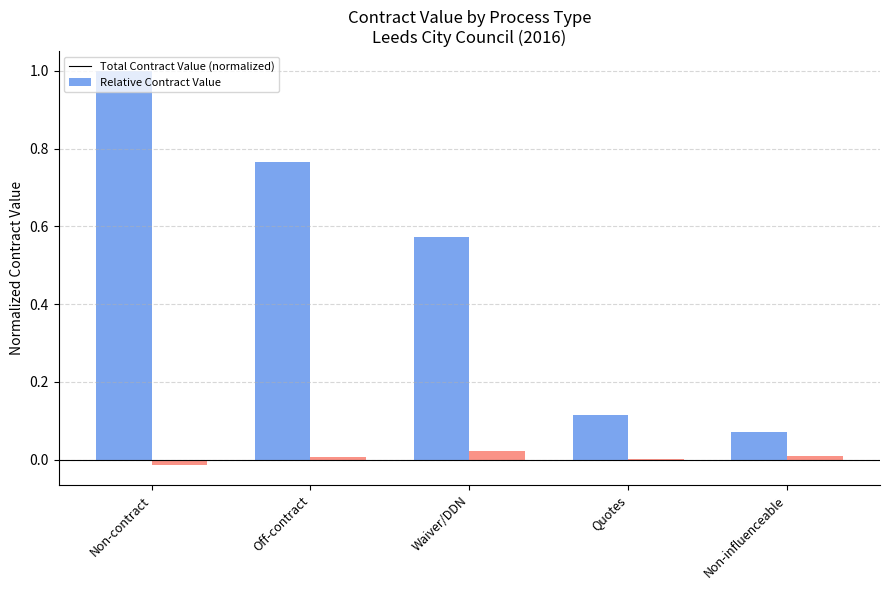

What is the average value of the Total Contract Value (normalized) series?

0.5